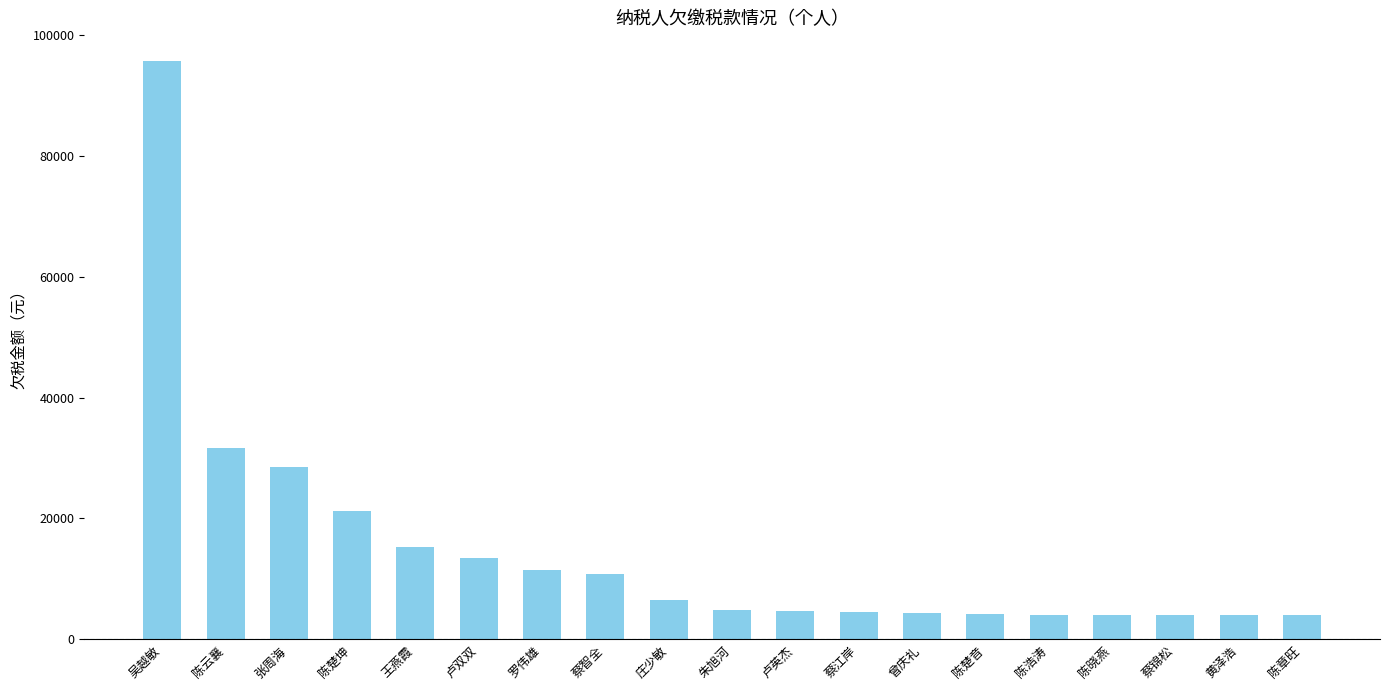

At which label does the data first exceed 4786?

吴越敏